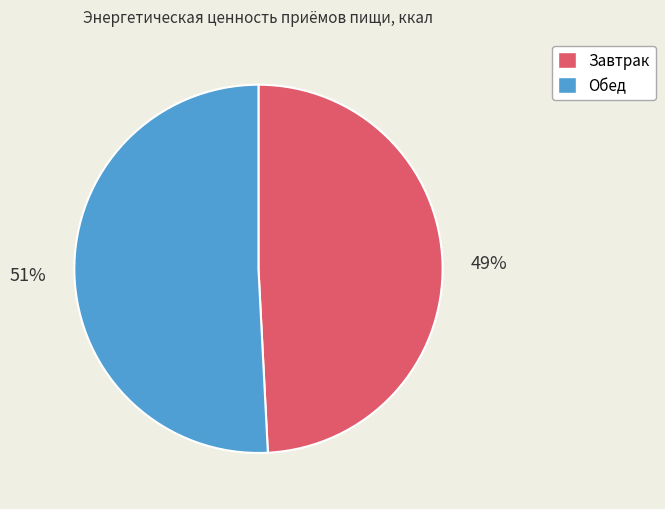

What percentage is the Обед slice, to the nearest percent?

51%